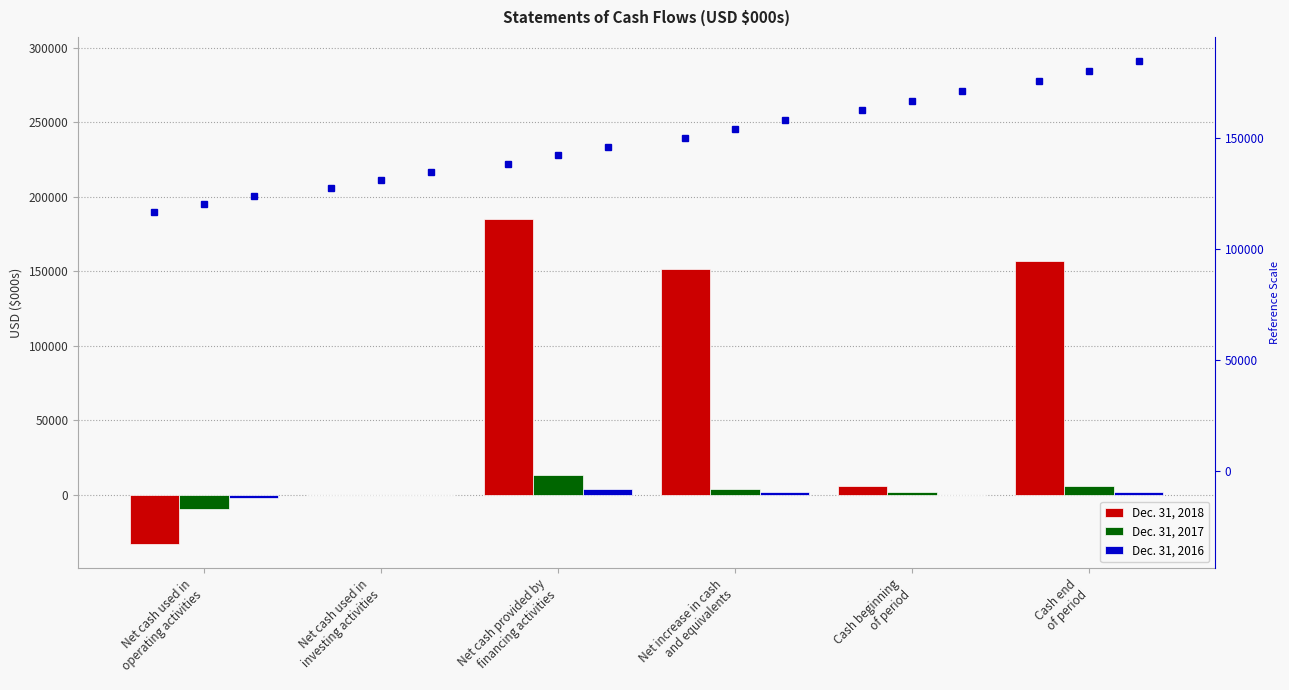

What is the value of the Dec. 31, 2016 bar at the 3rd from the left?

3990